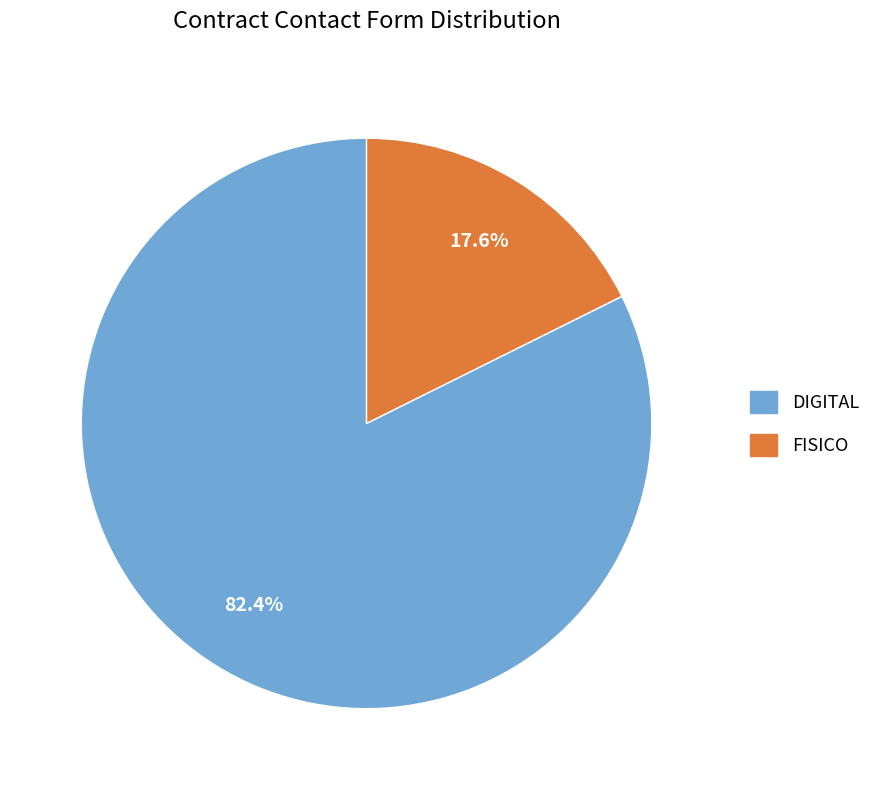

What is the ratio of the value at DIGITAL to the value at FISICO?

4.7